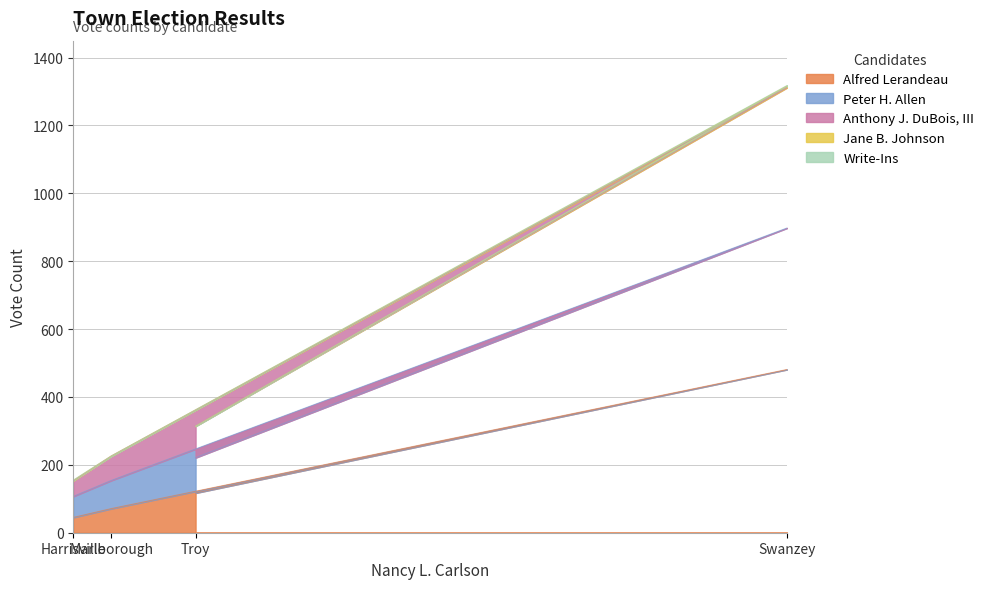

What is the maximum value for Alfred Lerandeau?

481